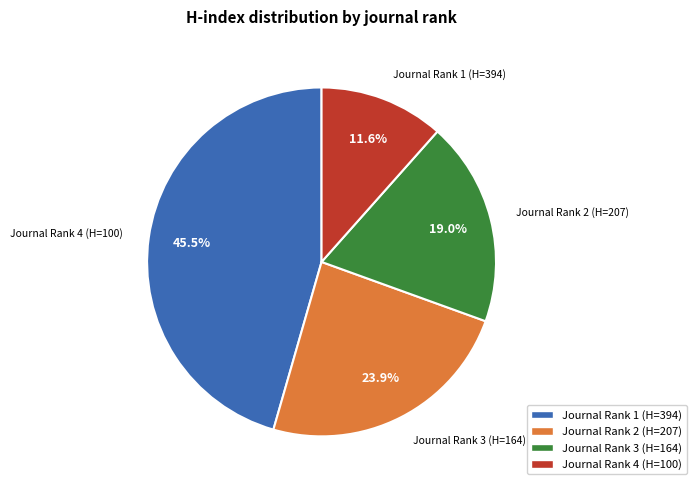

Count the number of slices in the pie.

4